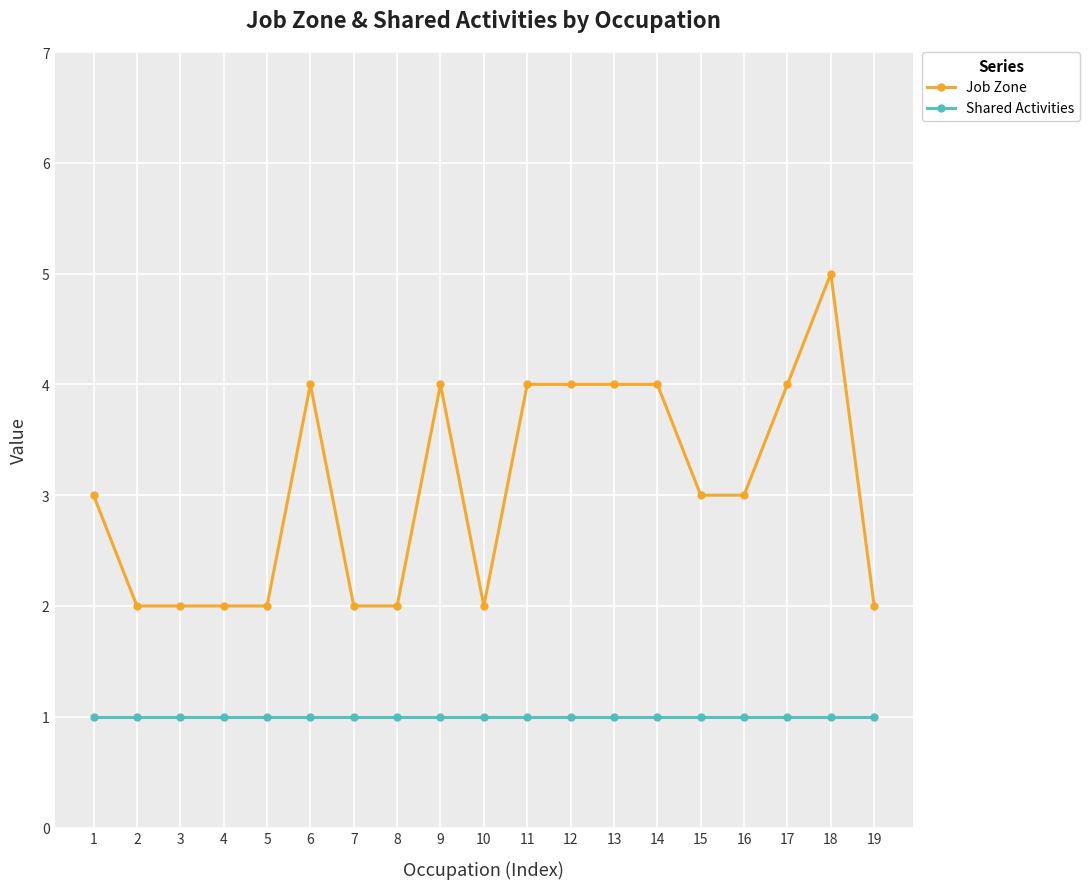

Does the chart display data point markers on the line(s)?

Yes